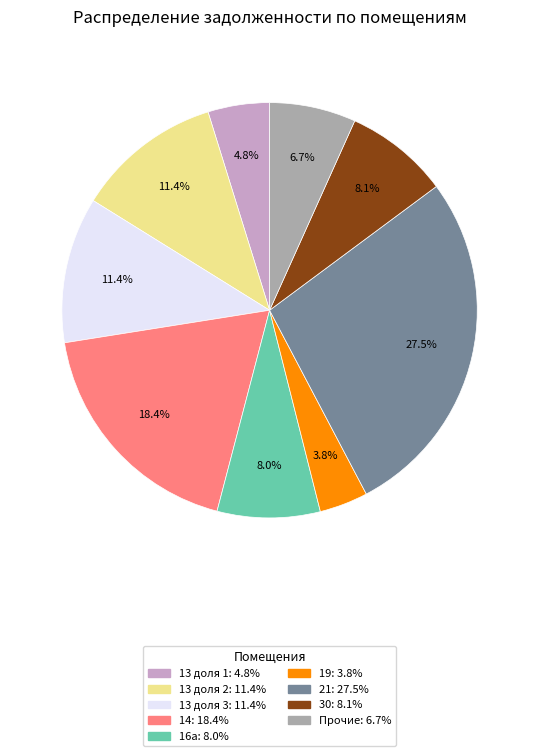

Is there a majority slice in this chart?

No